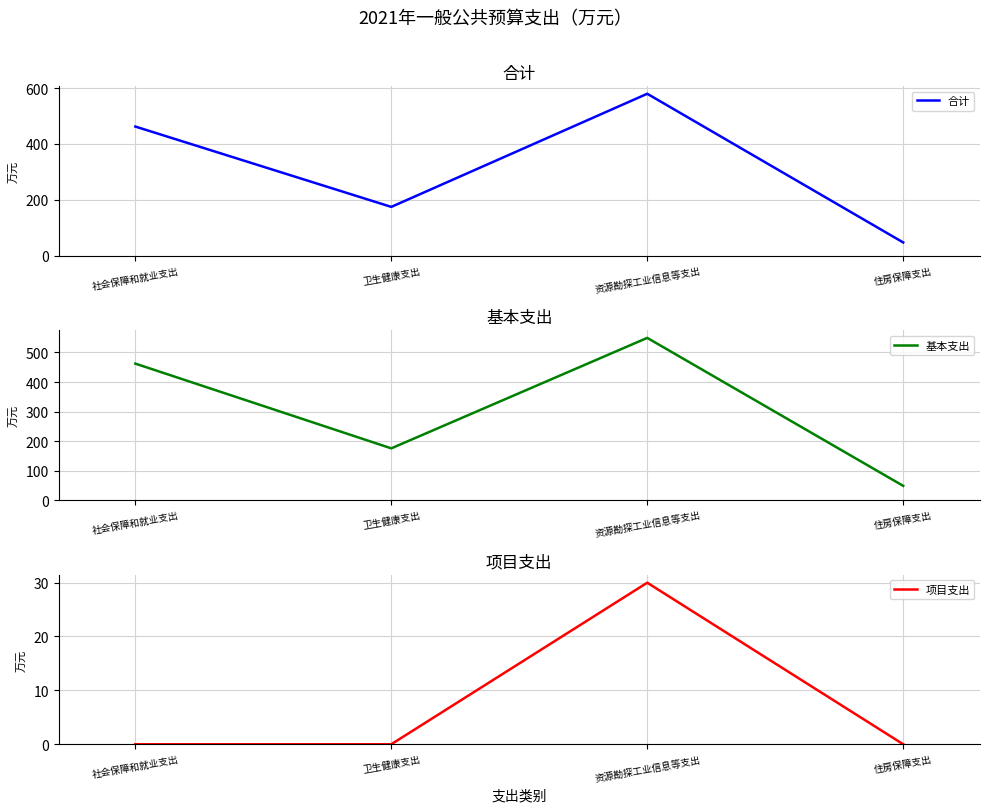

Which series has the largest total across all categories?

合计